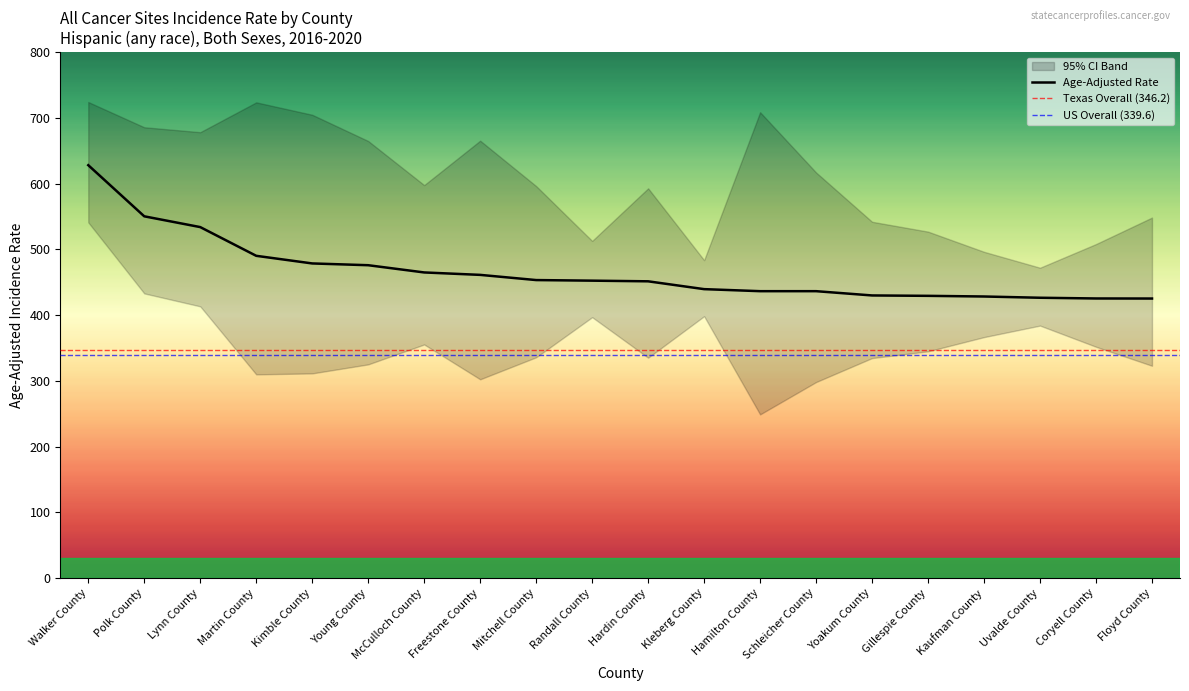

True or false: Lower 95% CI and Upper 95% CI intersect in this chart.

False